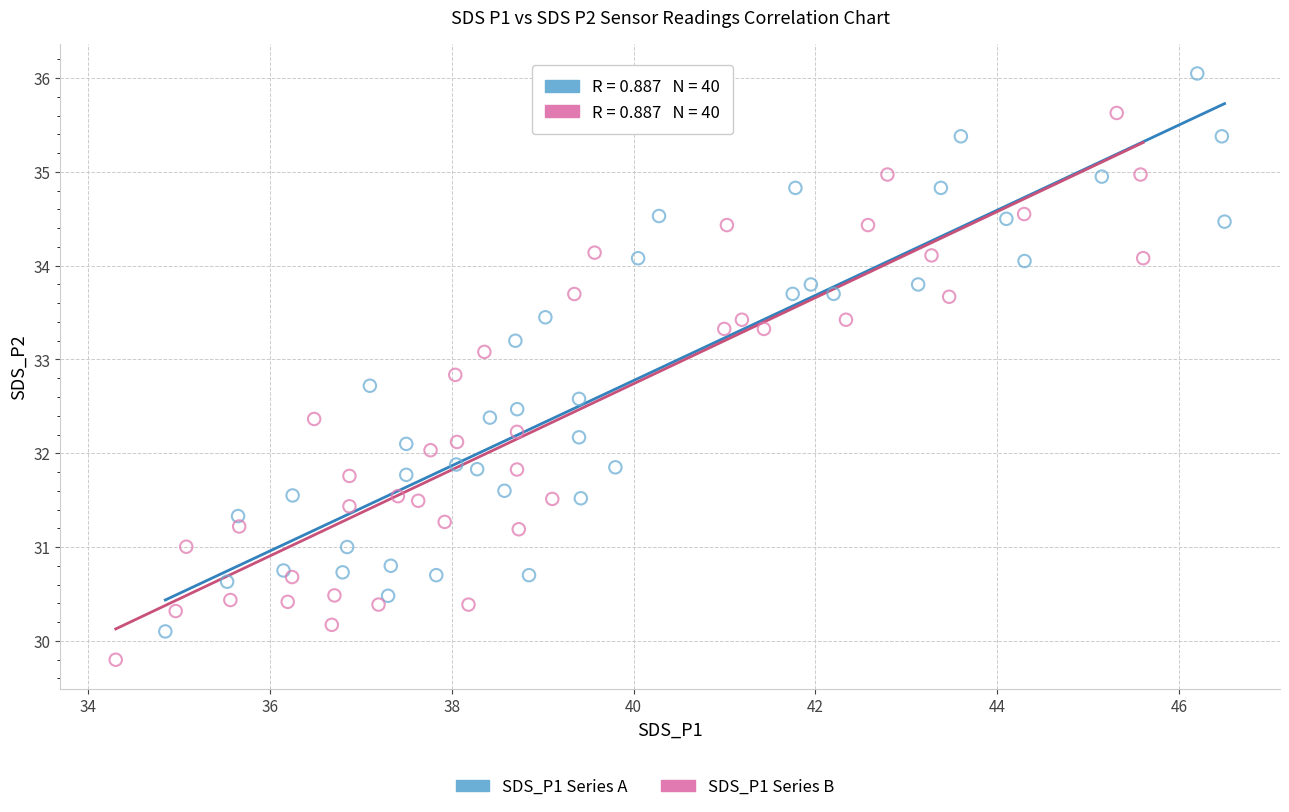

Which series reaches the maximum Y coordinate?

SDS_P1 Series A